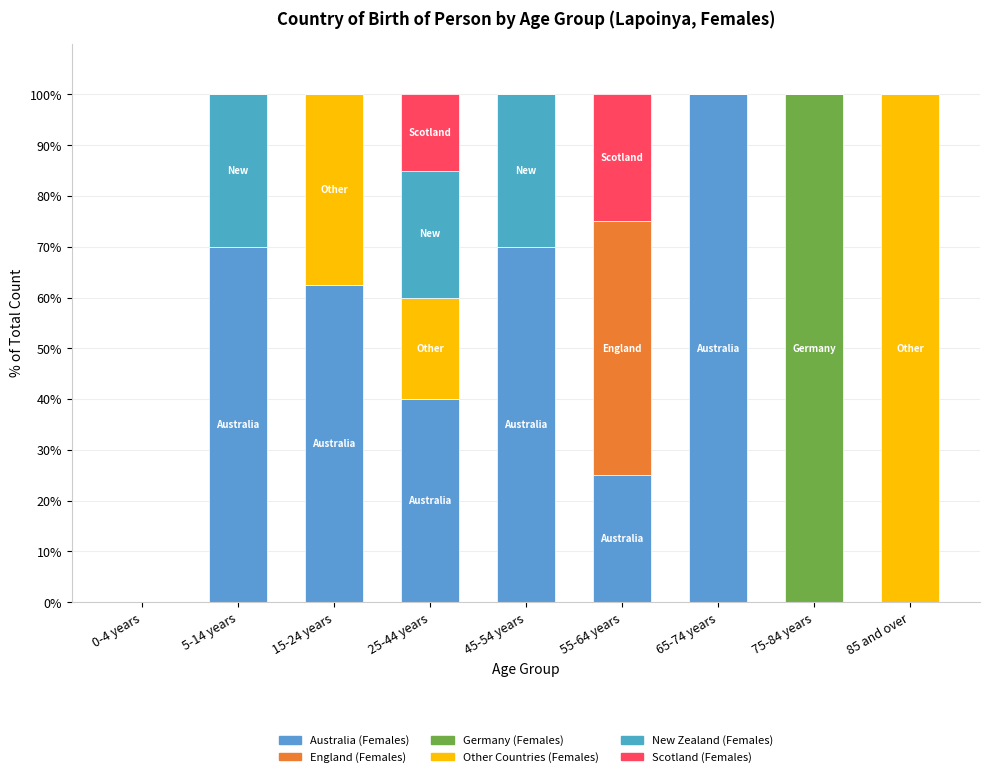

What is the label of the 8th bar from the right?

5-14 years